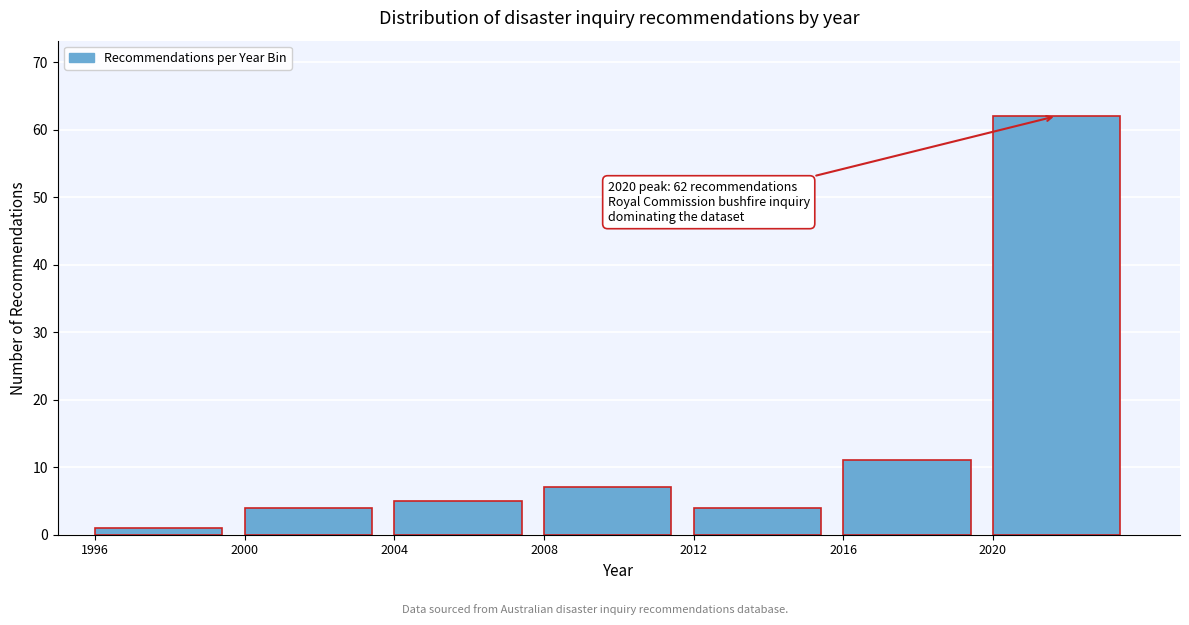

Reading left to right, what are all the values shown in this chart?

1	4	5	7	4	11	62